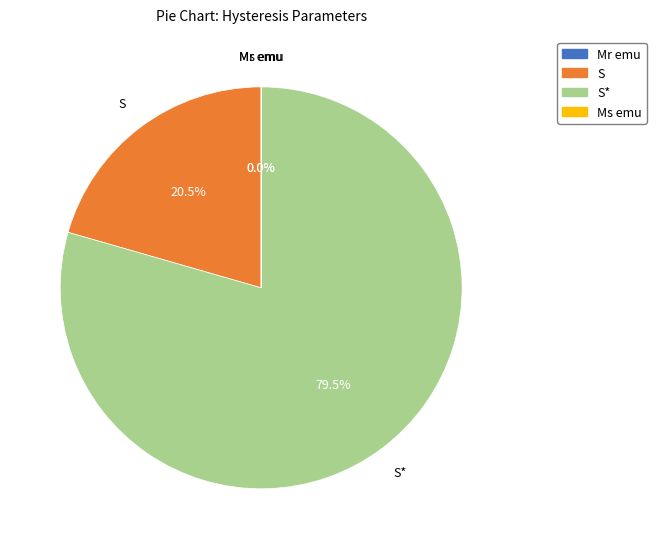

Is there a majority slice in this chart?

Yes